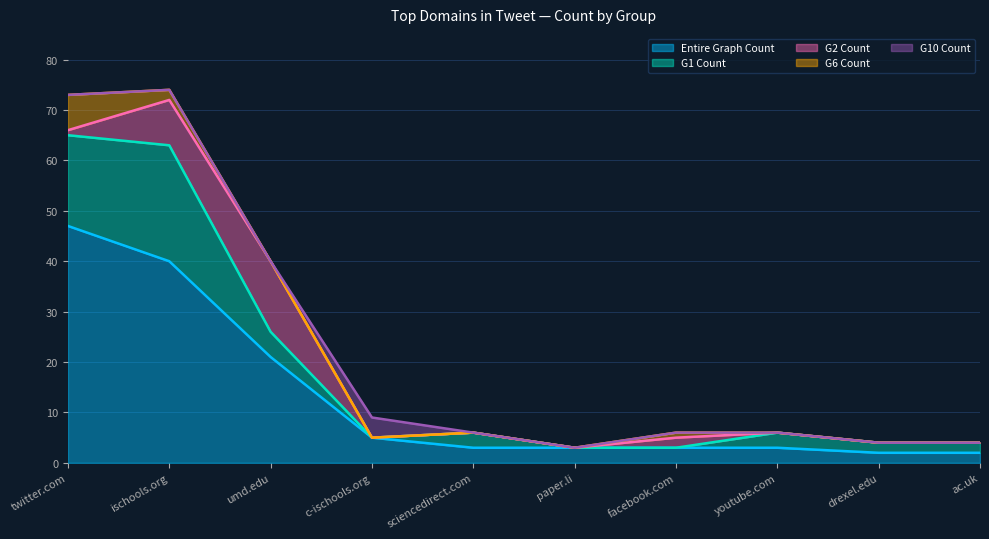

Does the chart display data point markers on the line(s)?

No